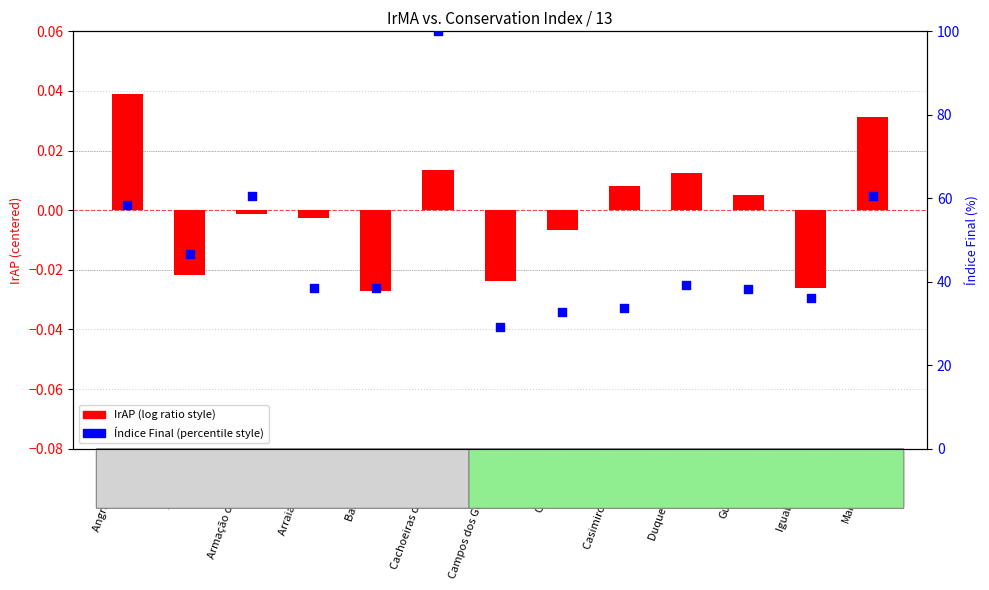

At how many categories does at least one series exceed 61?

1